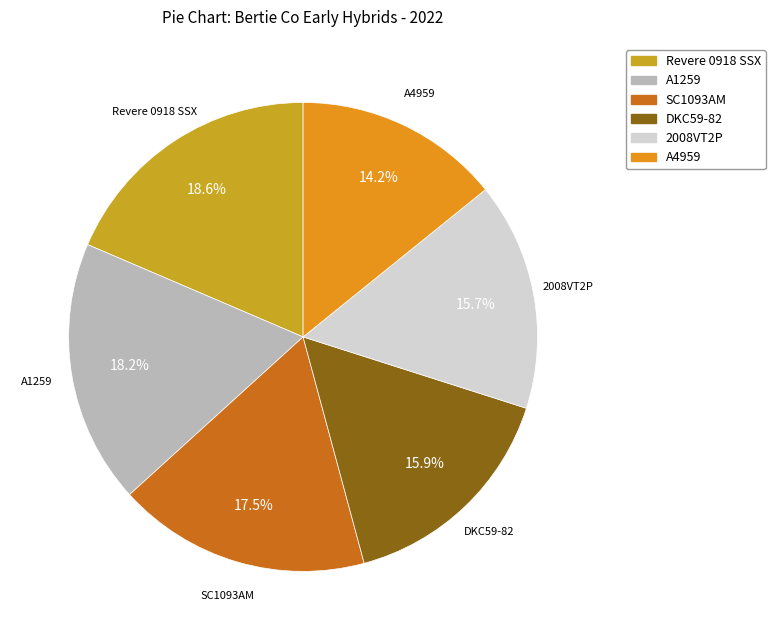

Does SC1093AM account for over 50% of the chart?

No